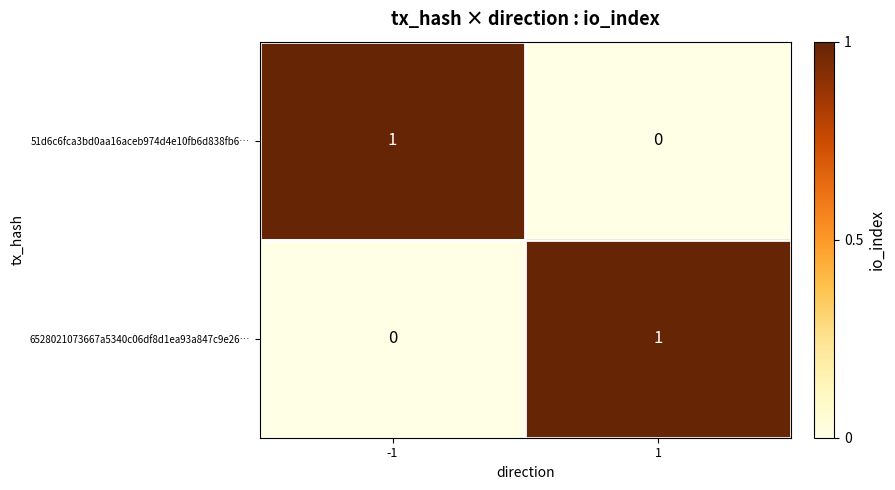

Rank the series at 1 from lowest to highest value.

51d6c6fca3bd0aa16aceb974d4e10fb6d838fb6…, 6528021073667a5340c06df8d1ea93a847c9e26…